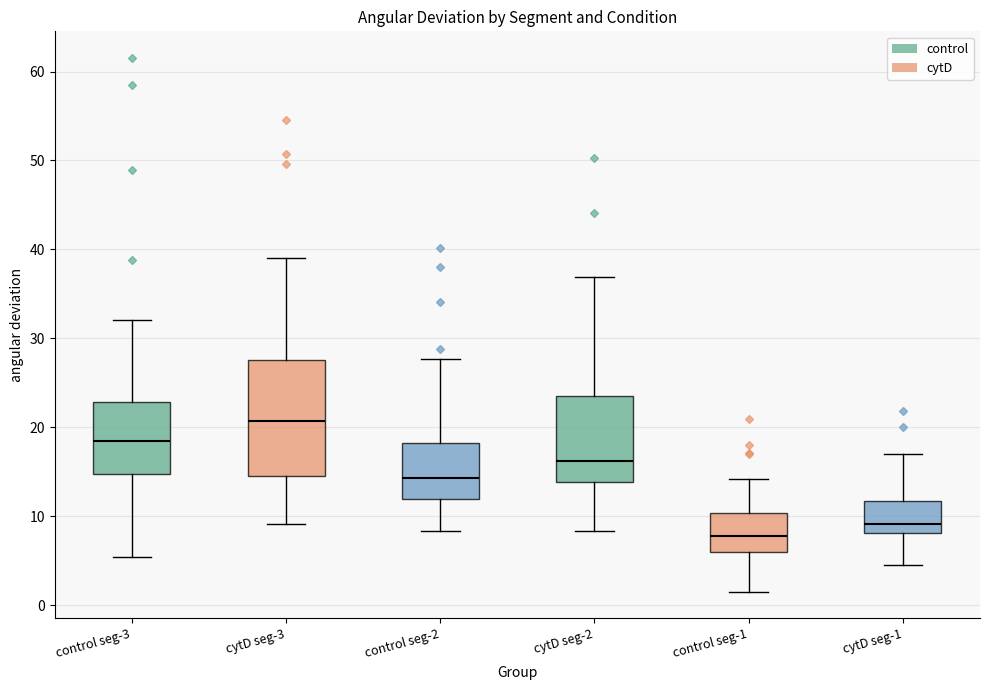

Reading left to right, transcribe this box plot: for each box, give where its median line is, the range the box spans, and where its two whiskers end, as read against the y-axis. The values are not printed on the chart, so give them approximately, as read against the axis.

control seg-3: median 18, box 15 to 23, whiskers 5 to 32
cytD seg-3: median 21, box 15 to 28, whiskers 9 to 39
control seg-2: median 14, box 12 to 18, whiskers 8 to 28
cytD seg-2: median 16, box 14 to 23, whiskers 8 to 37
control seg-1: median 8, box 6 to 10, whiskers 1 to 14
cytD seg-1: median 9, box 8 to 12, whiskers 4 to 17